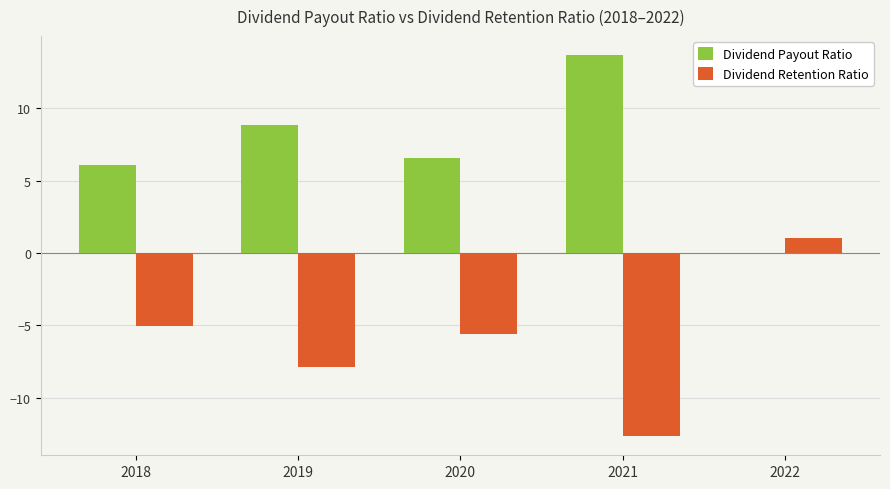

Is it true that Dividend Payout Ratio equals -6.4 at 2022?

False